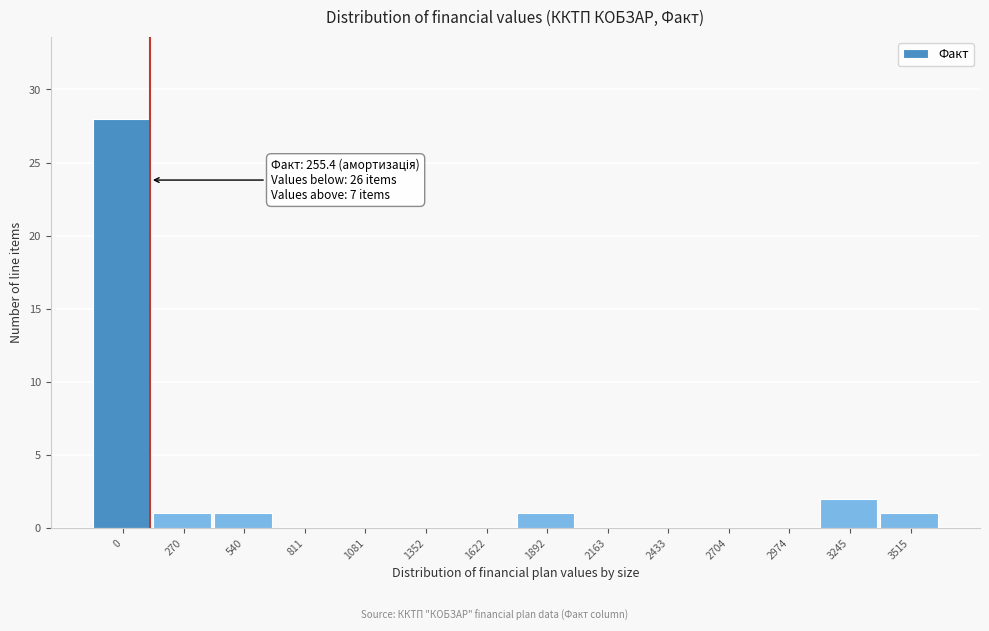

Reading left to right, extract all data points from this chart.

0=28	270=1	540=1	811=0	1081=0	1352=0	1622=0	1892=1	2163=0	2433=0	2704=0	2974=0	3245=2	3515=1